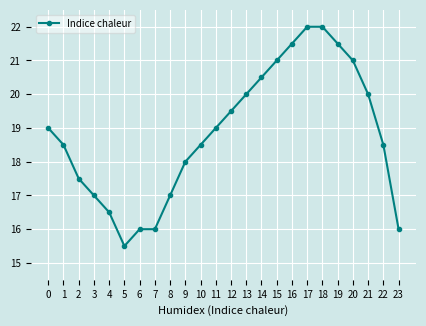

At which category does the chart reach its minimum across all series?

5